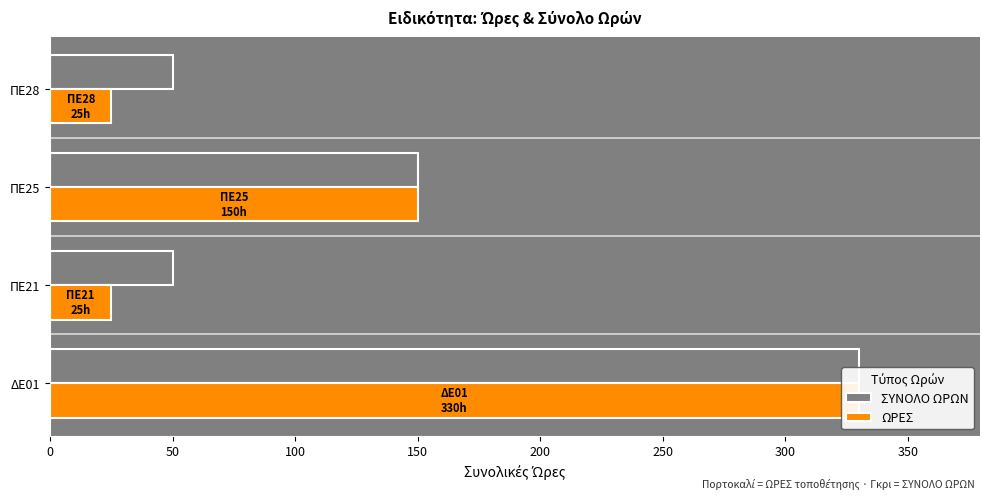

At how many categories does at least one series exceed 280?

1